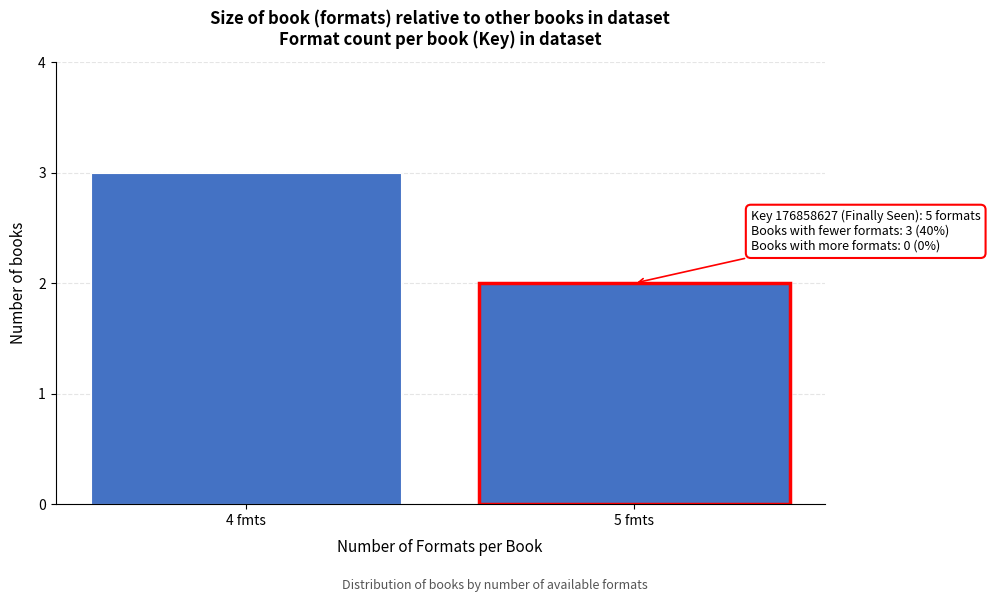

Reading left to right, extract all data points from this chart.

4 fmts=3	5 fmts=2